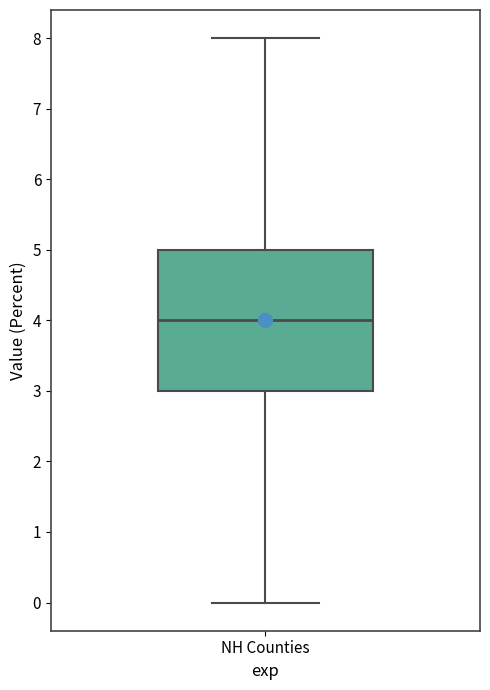

Transcribe this box plot: give where the median line is, the range the box spans, and where the two whiskers end, as read against the y-axis. The values are not printed on the chart, so give them approximately, as read against the axis.

median 4, box 3 to 5, whiskers 0 to 8